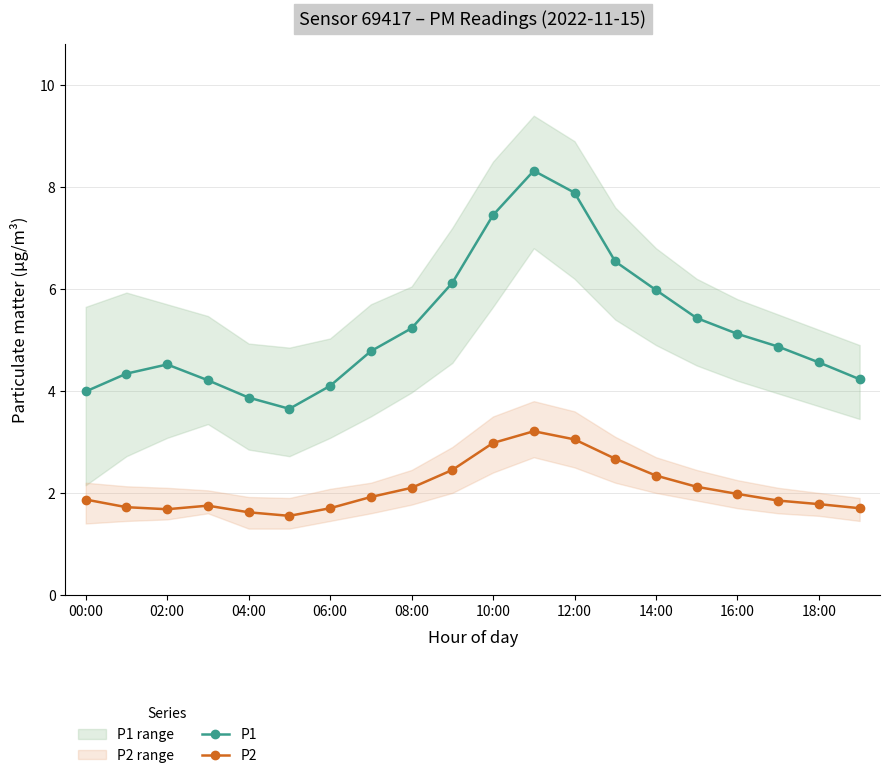

True or false: P2 and P1 cross at least once.

False